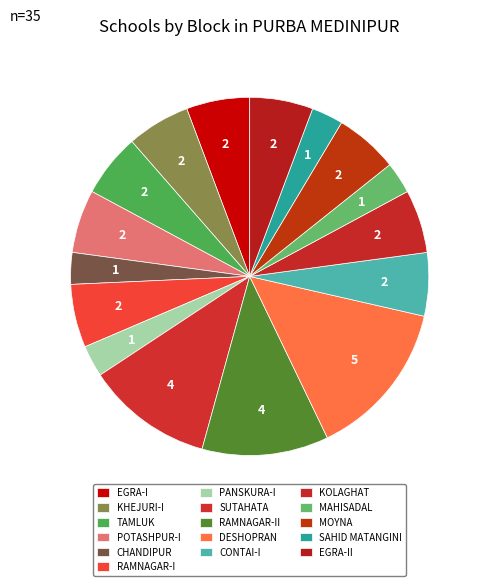

How many slices are in this pie chart?

16